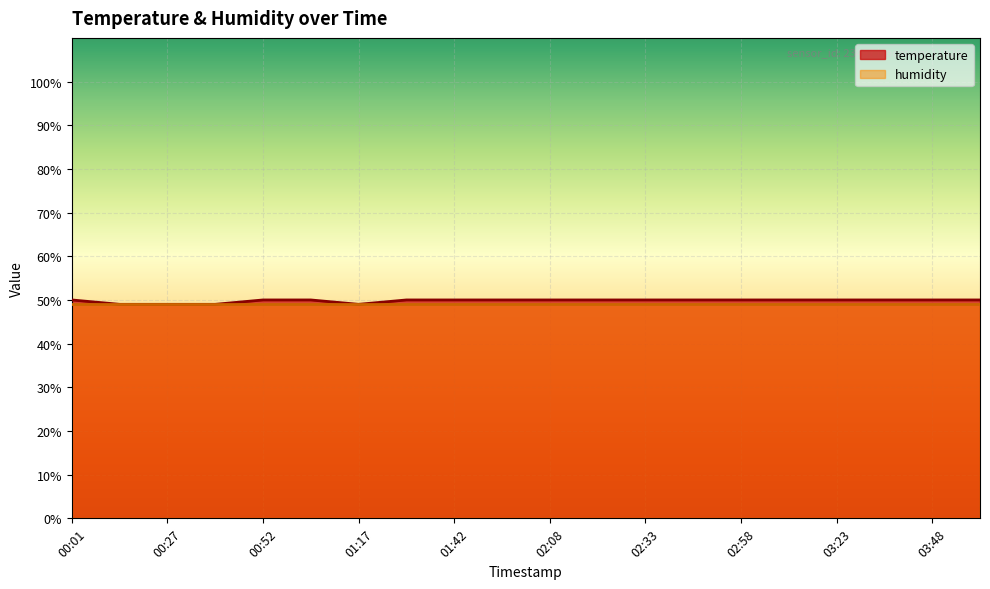

True or false: the data has more than 2 interior local peaks.

False